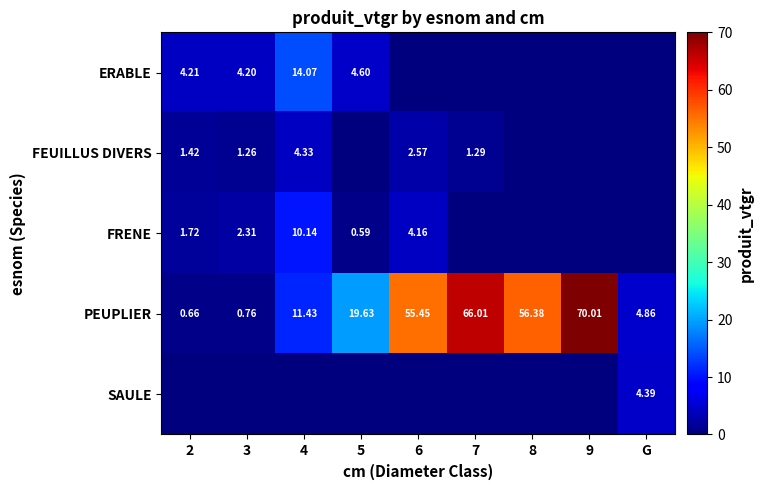

How many data points in PEUPLIER are above 19?

5